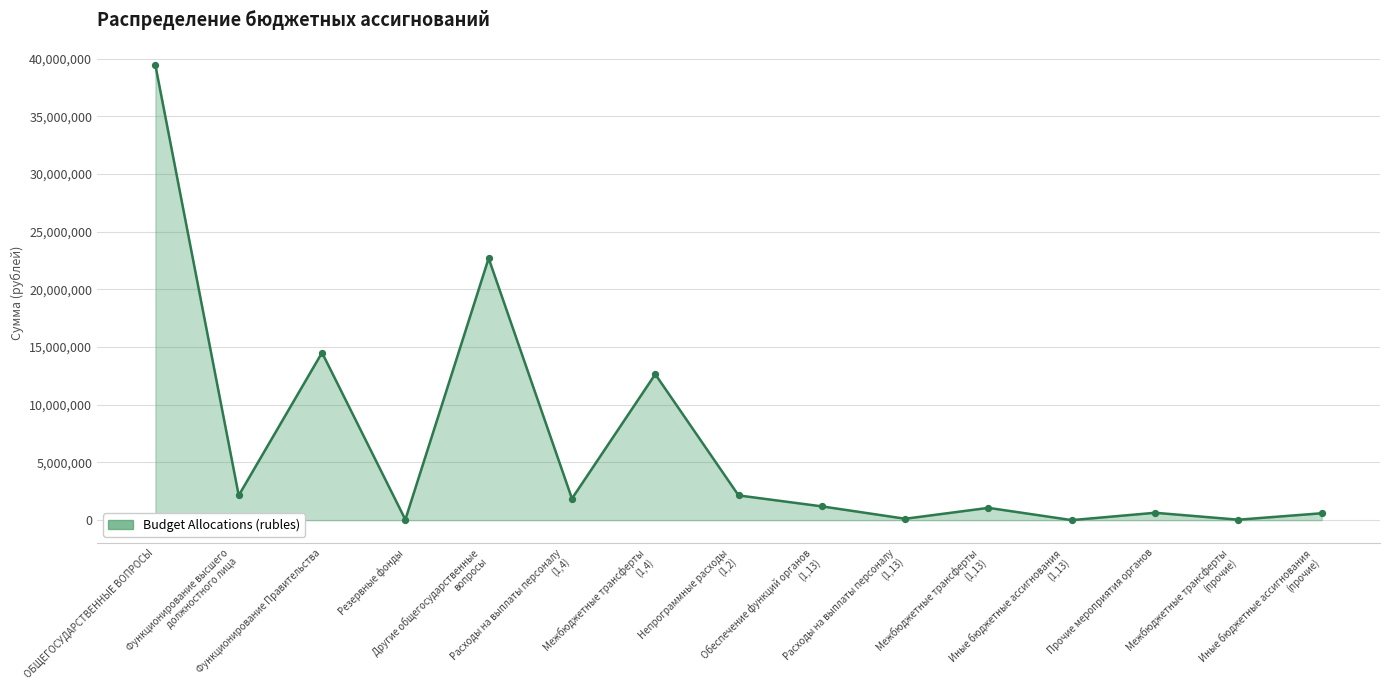

Approximately how many times larger is the value at Другие общегосударственные
вопросы compared to Обеспечение функций органов
(1,13)?

19.0